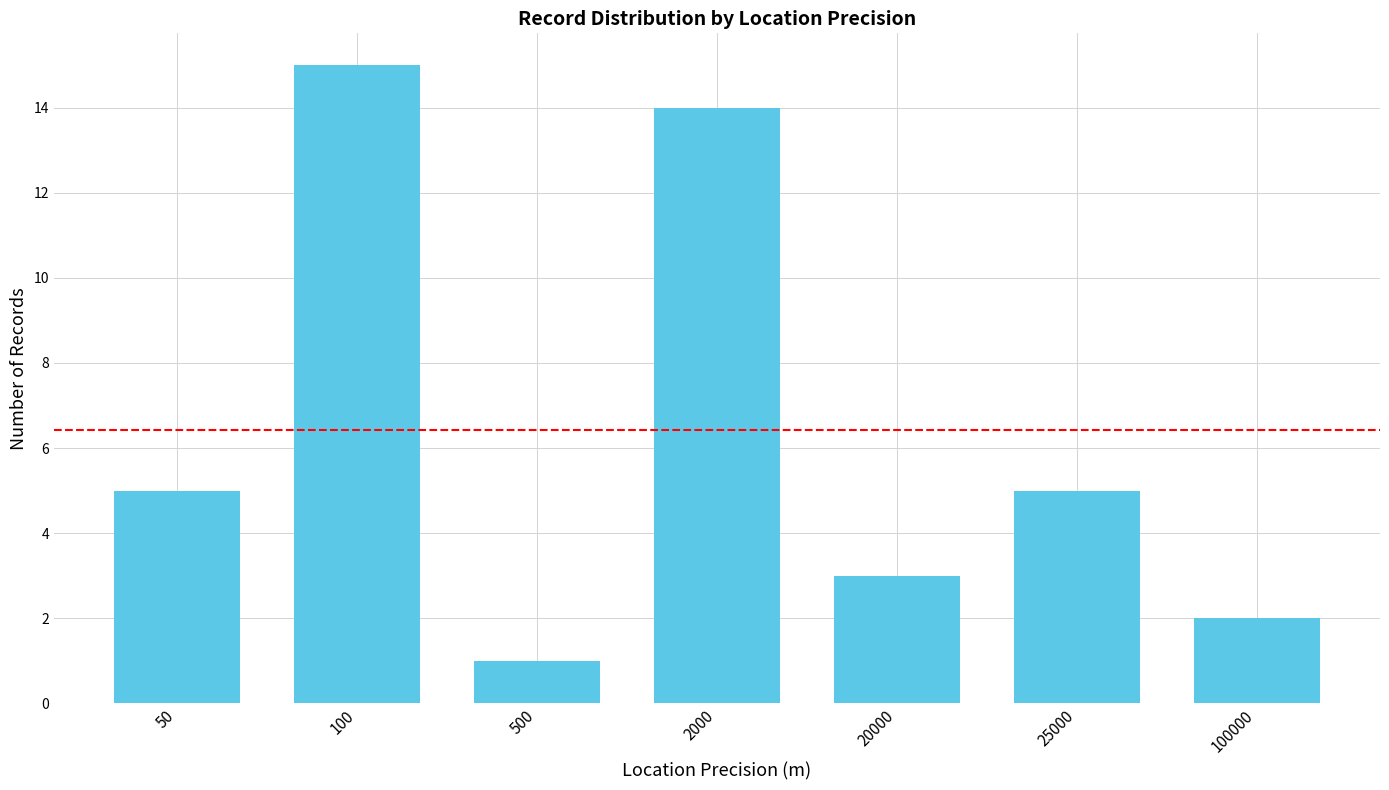

What is the difference between the second highest and second lowest values?

12